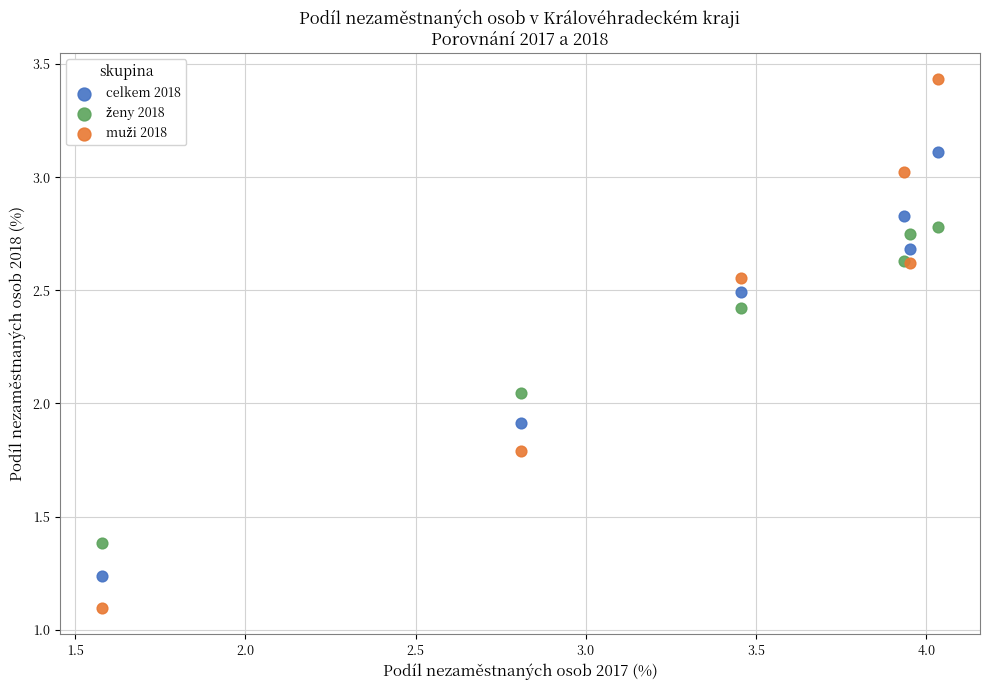

In the celkem 2018 series, what Y value is closest to 2?

1.9